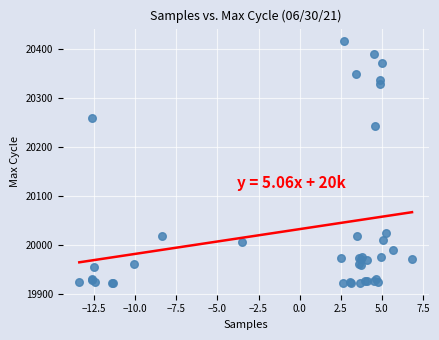

What Y value in the scatter plot is closest to 20170?

20243